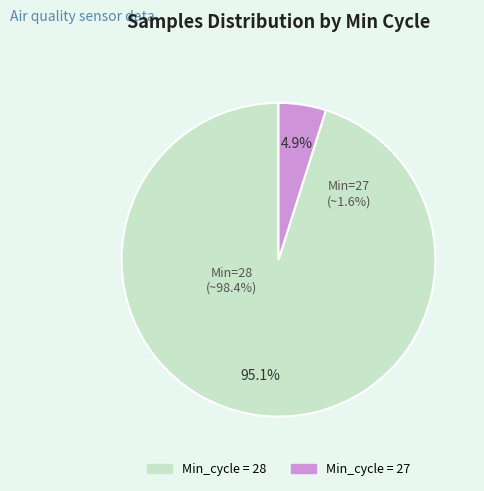

What is the largest slice in the pie chart?

28